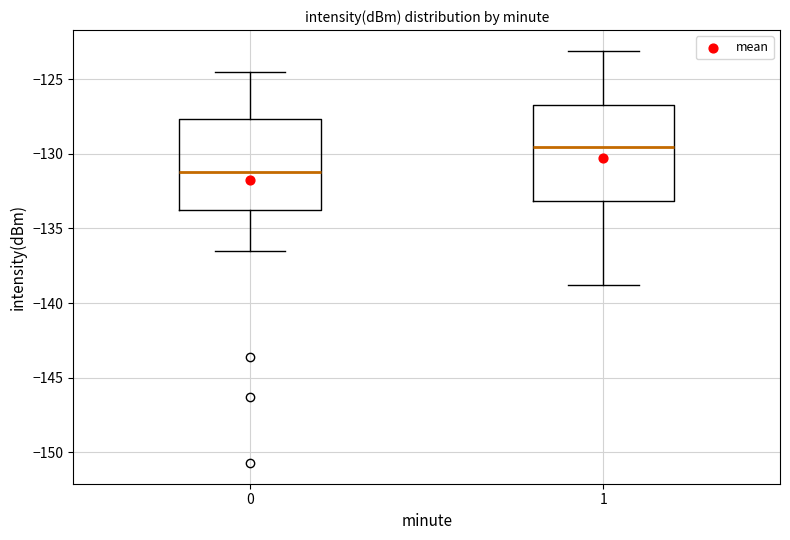

Where does the median line of the box at x = 1 sit on the y-axis? The values are not printed on the chart, so give them approximately, as read against the axis.

-129.5